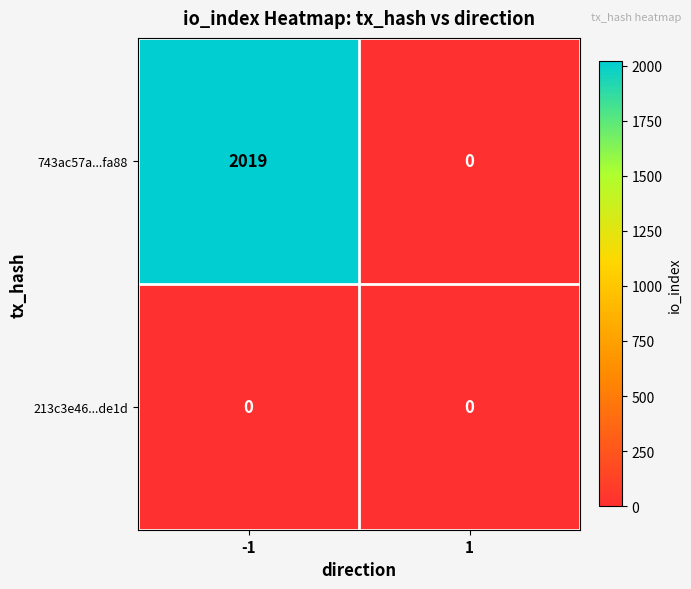

Is it true that 743ac57a...fa88 equals 961 at -1?

False